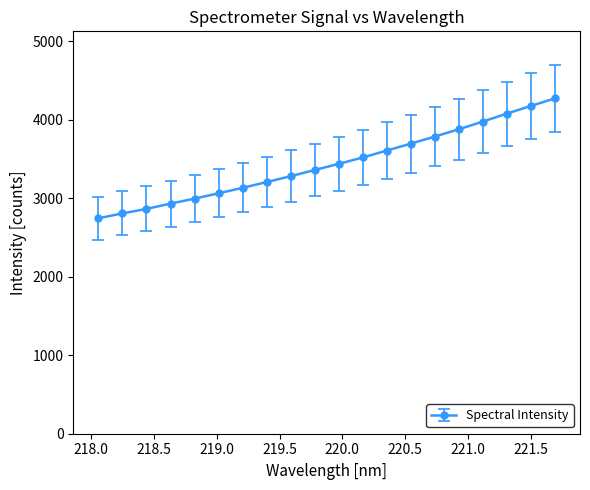

What is the value of the 14th point from the left?

3697.4